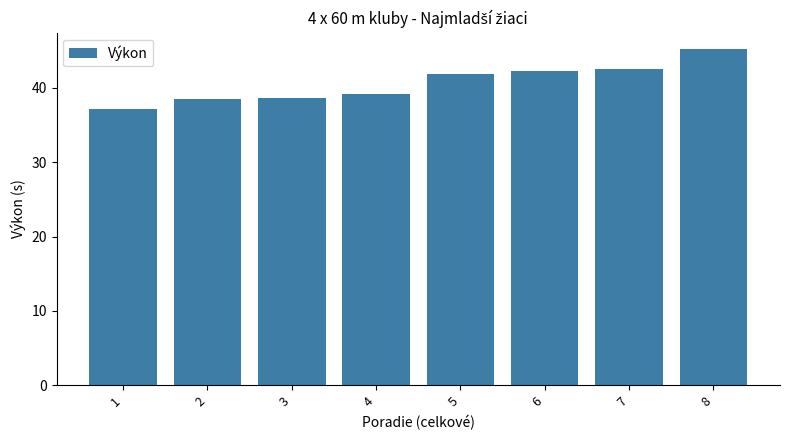

What is the ratio of the value at 8 to the value at 5?

1.1